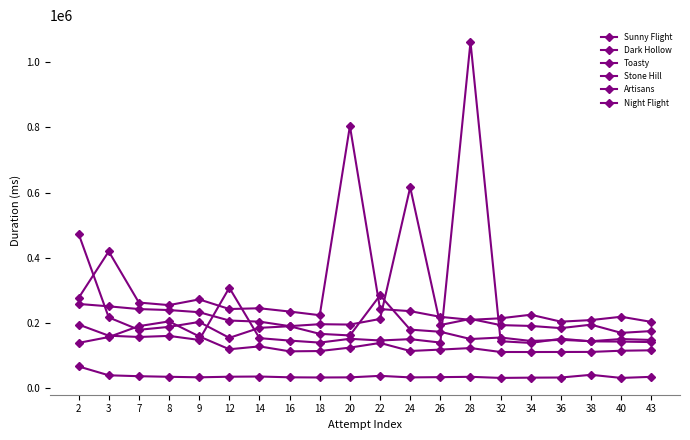

True or false: Stone Hill has a value of 97823 at 9.

False